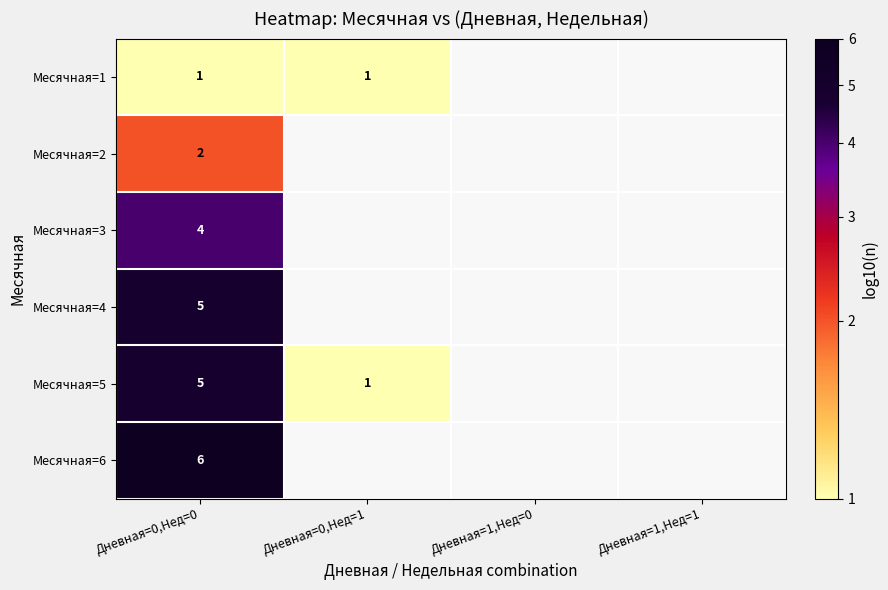

At which category is the sum across all series the highest?

Дневная=0,Нед=0